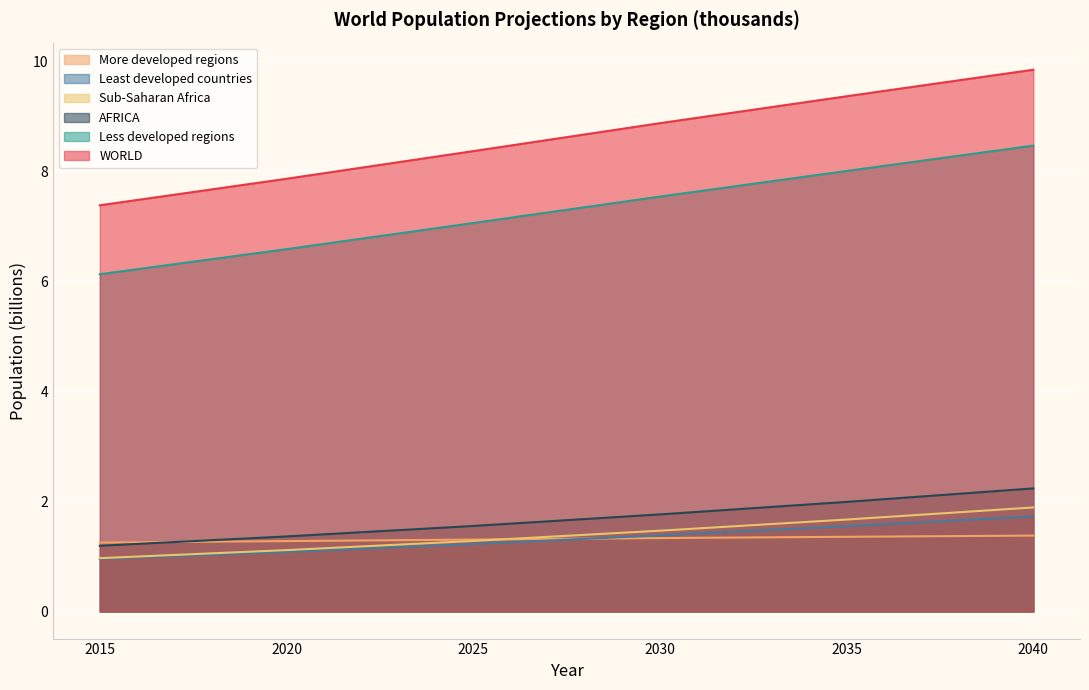

How many lines are shown in the chart?

6